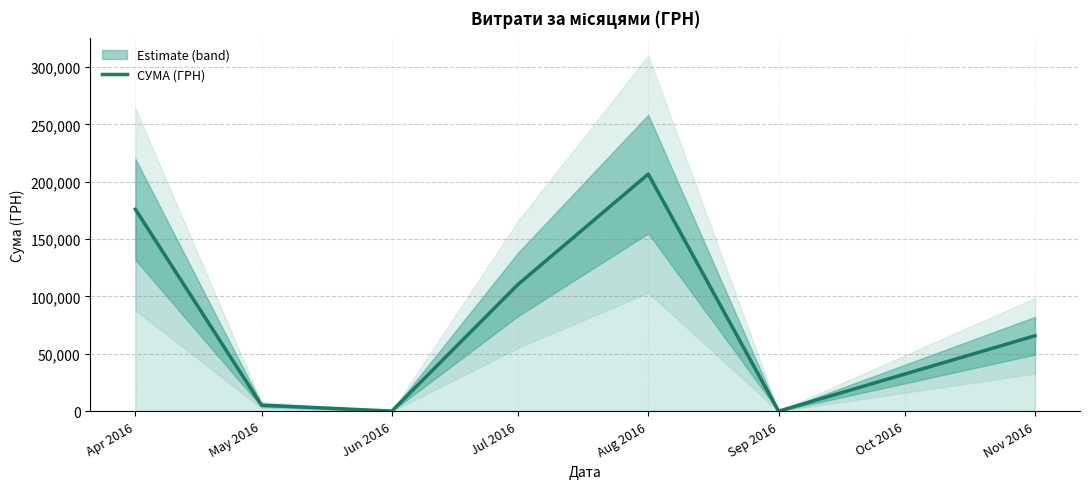

What is the difference between the maximum and minimum values?

206547.1